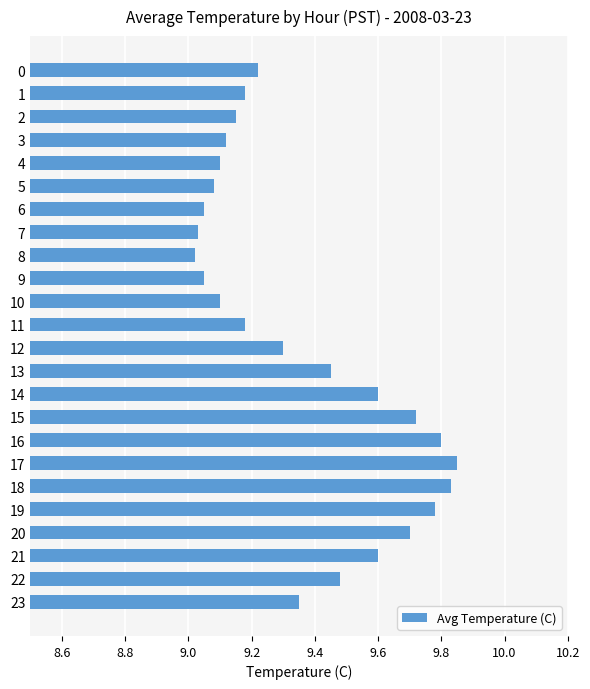

What is the value of the 15th bar from the top?

9.6